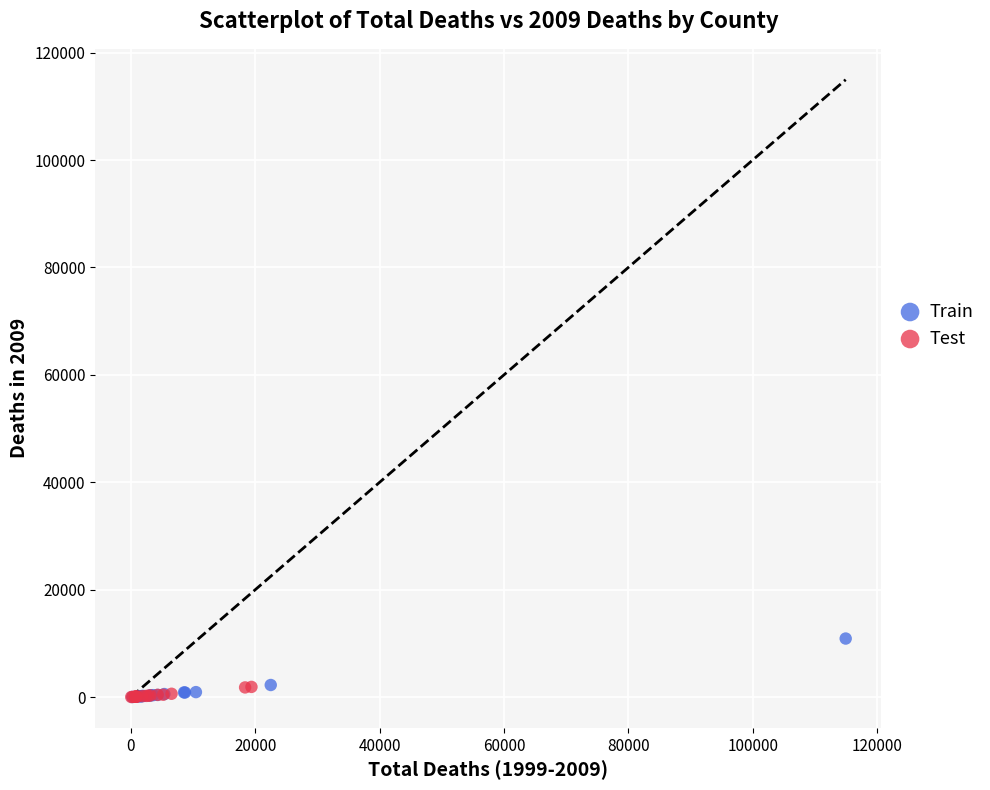

Which series has the largest Y range (max minus min)?

Train